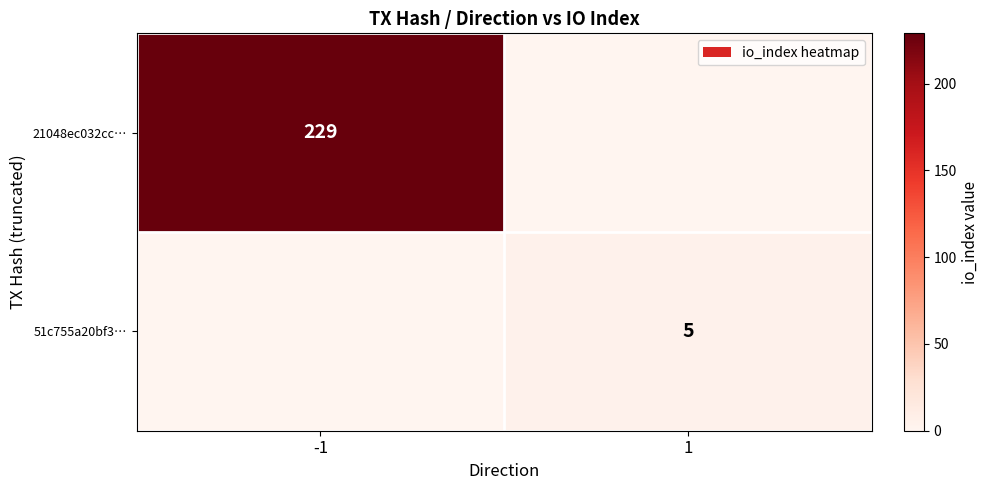

The 51c755a20bf3… series shows 8 at 1. True or false?

False